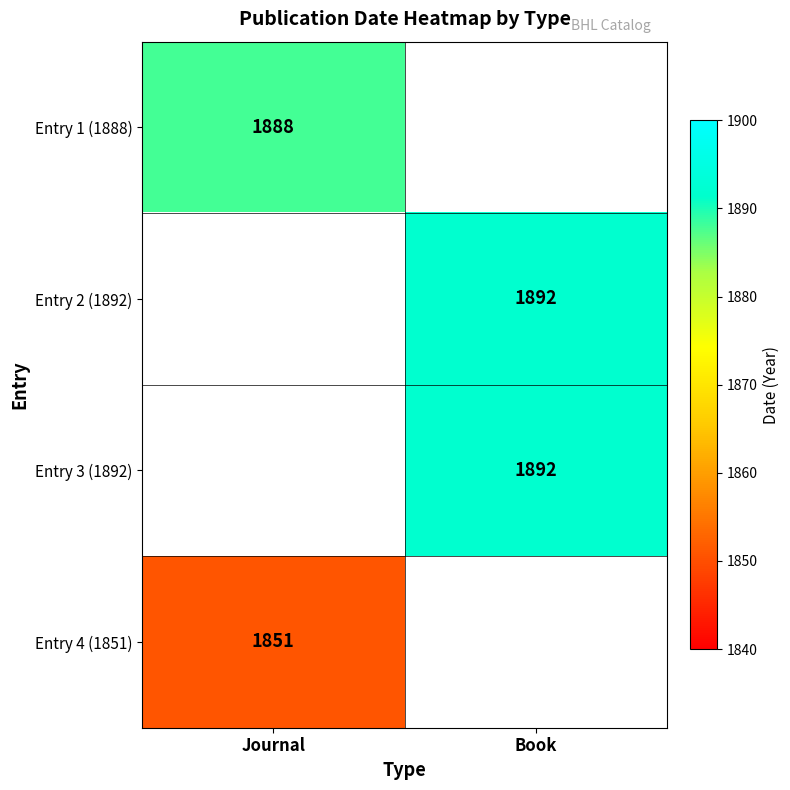

Which category has the highest value across all series?

Book